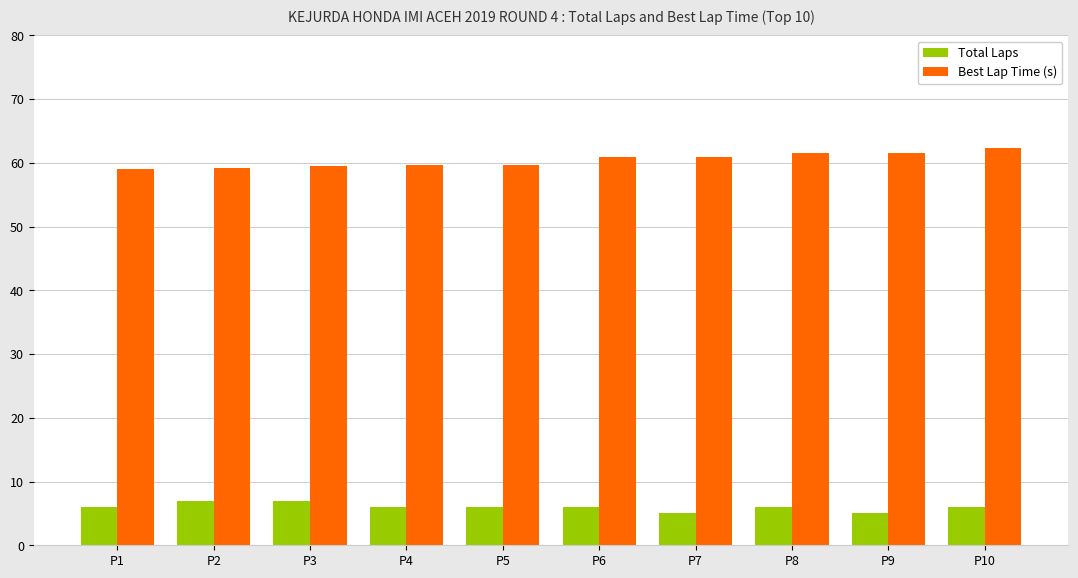

What is the spread (max minus min) of values at P4?

53.6